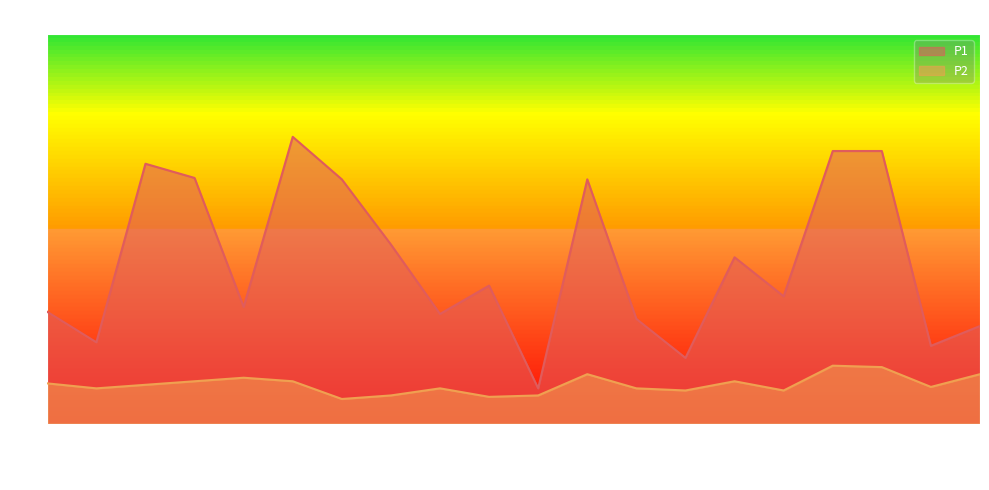

What is the total value across all series at 00:37?

2.3